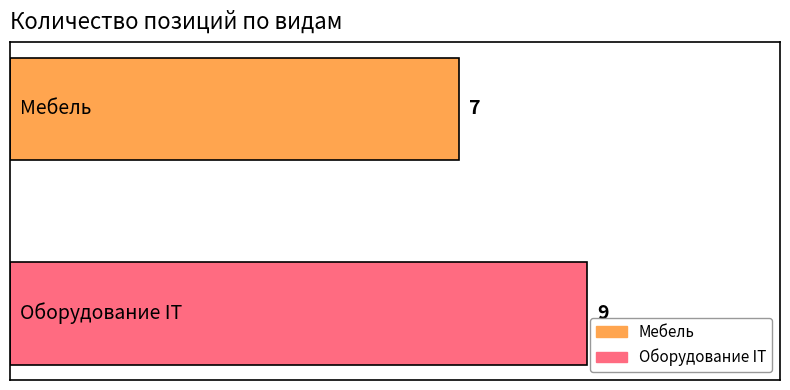

Which series has the largest range (max minus min)?

Мебель